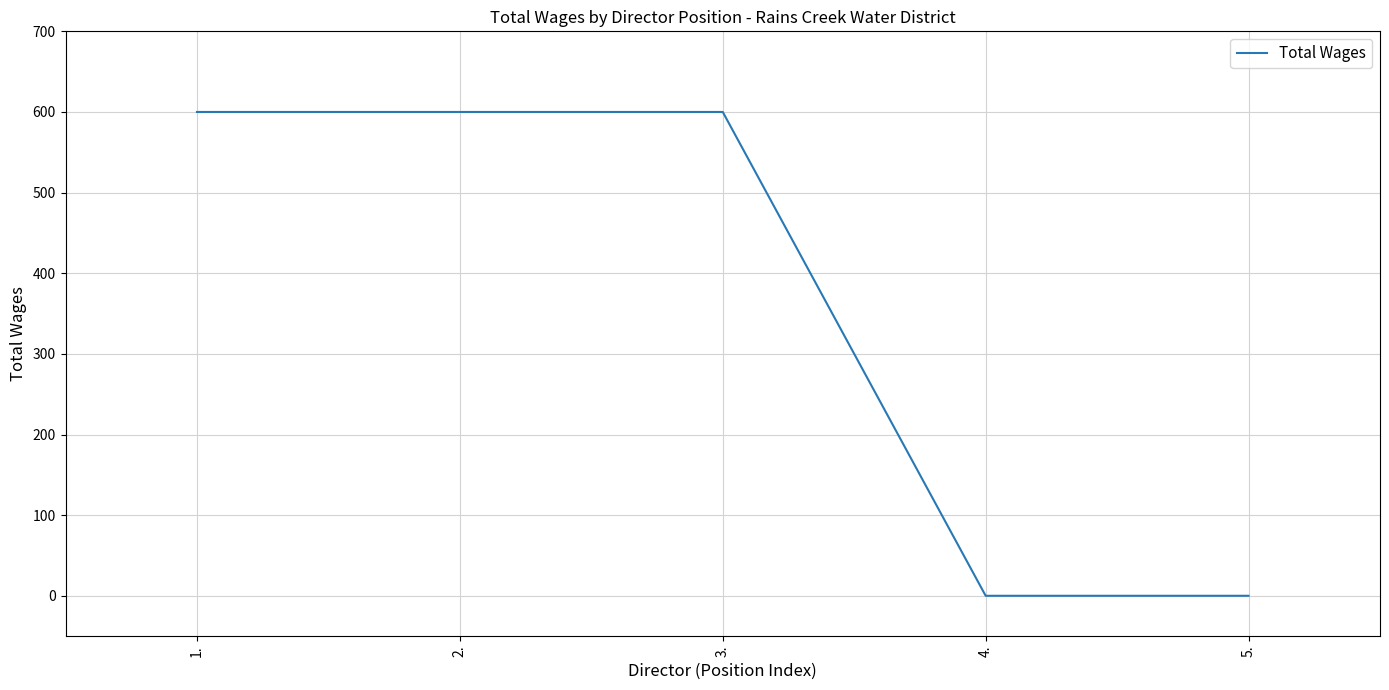

What is the sum of all values?

1800